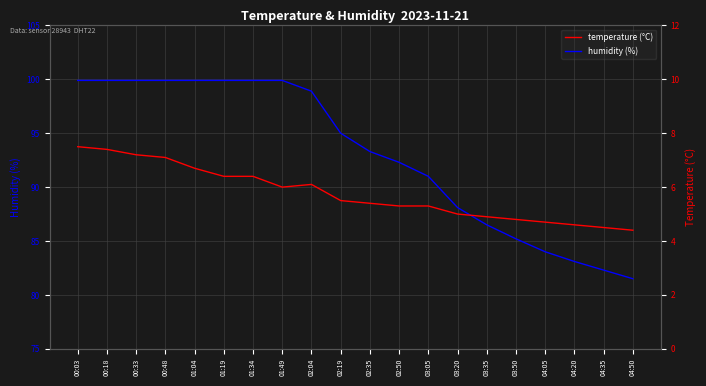

Where does the humidity (%) series first go above 95?

00:03